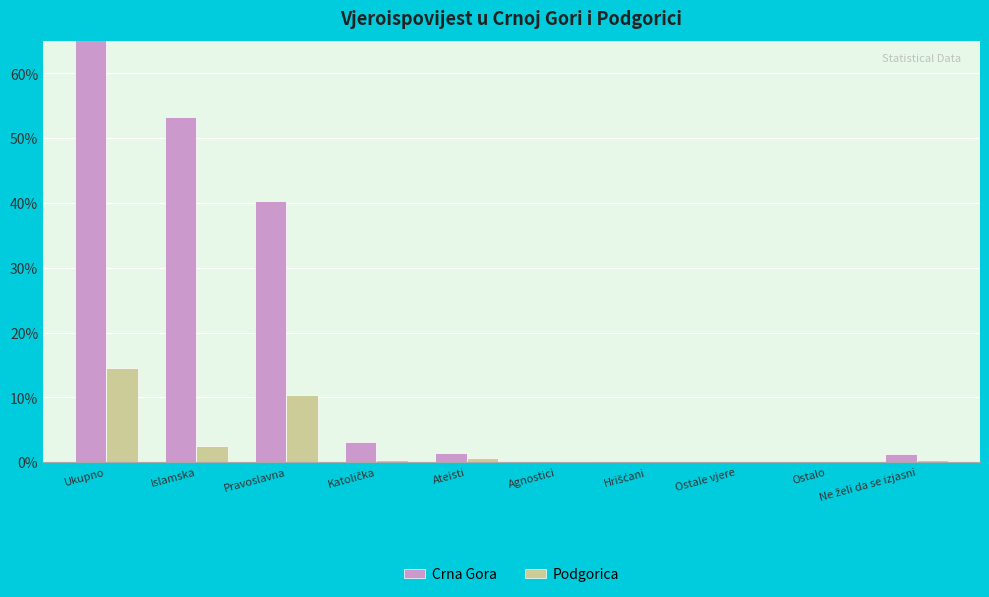

Reading left to right, list all the values displayed in this chart.

Crna Gora: 100.0	53.2	40.3	3.2	1.4	0.2	0.2	0.1	0.2	1.2
Podgorica: 14.5	2.5	10.4	0.4	0.7	0.1	0.1	0.0	0.0	0.3